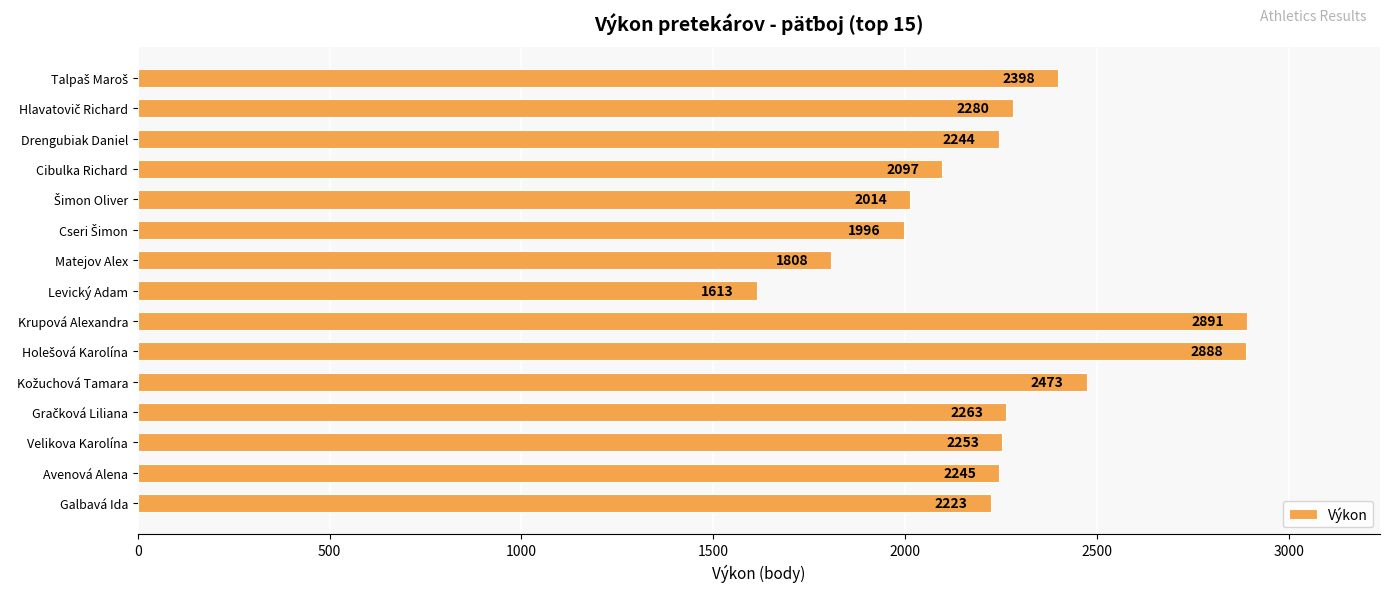

Reading bottom to top, transcribe all the data shown in this chart.

2223	2245	2253	2263	2473	2888	2891	1613	1808	1996	2014	2097	2244	2280	2398